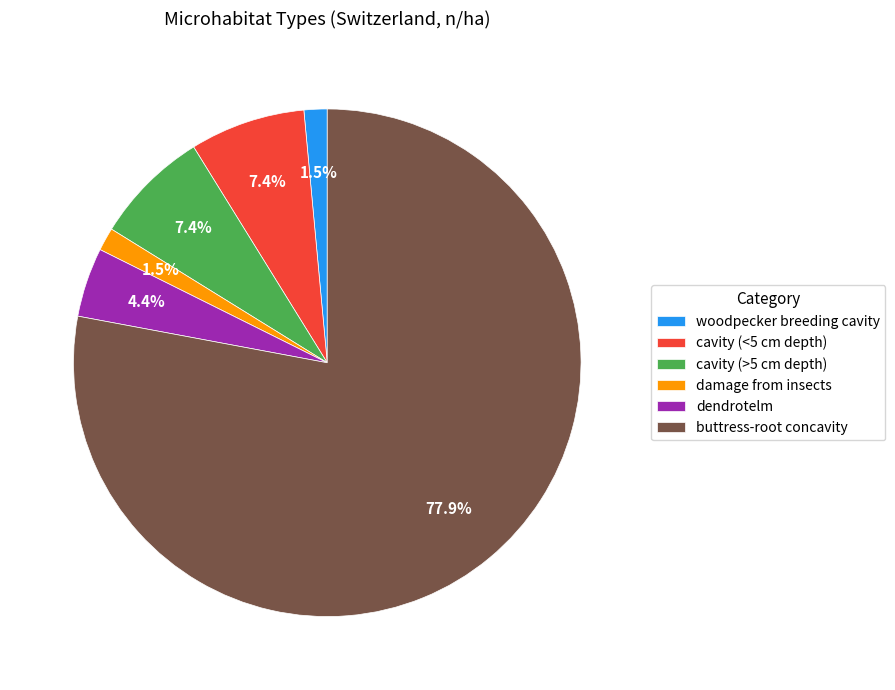

How many segments does this pie chart have?

6